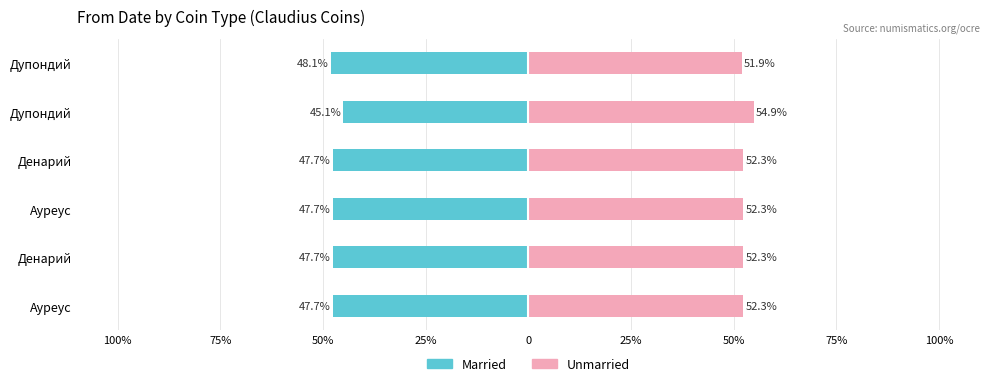

Which series changed the most between Ауреус and Денарий?

Married